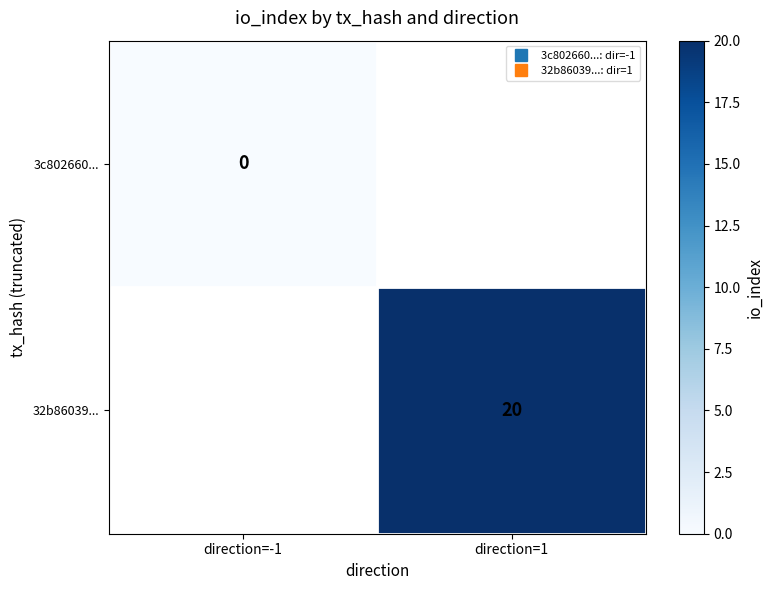

At how many categories does at least one series exceed 17?

1